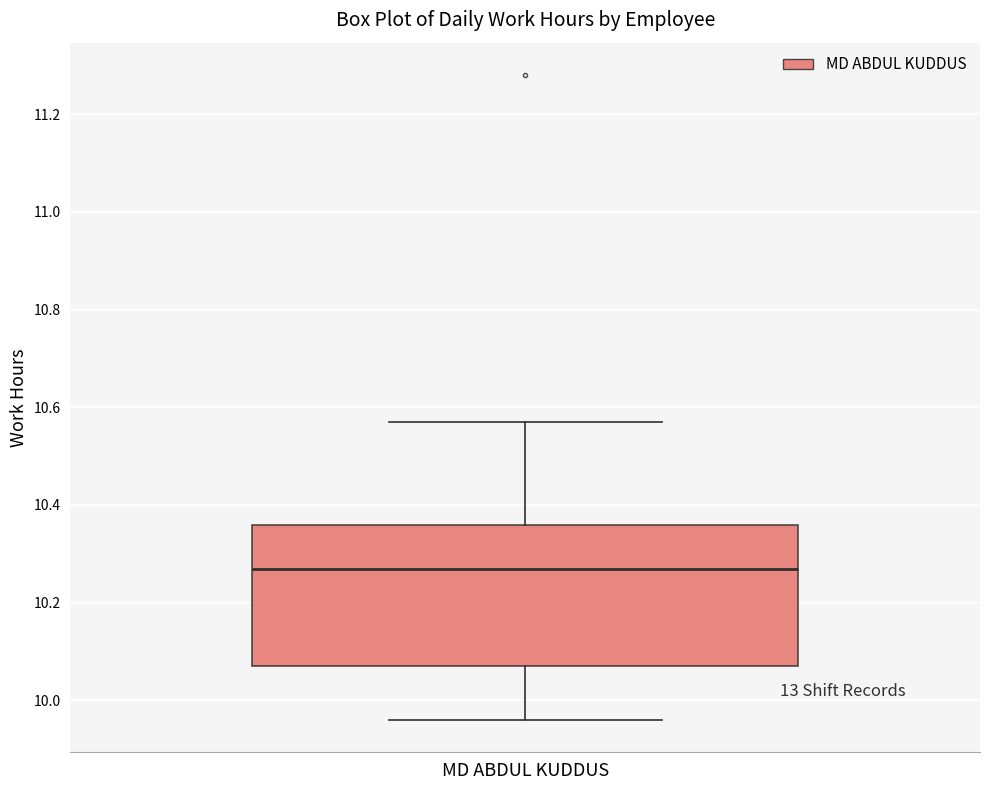

Where is the lower edge of the box for MD ABDUL KUDDUS on the y-axis? The values are not printed on the chart, so give them approximately, as read against the axis.

10.08